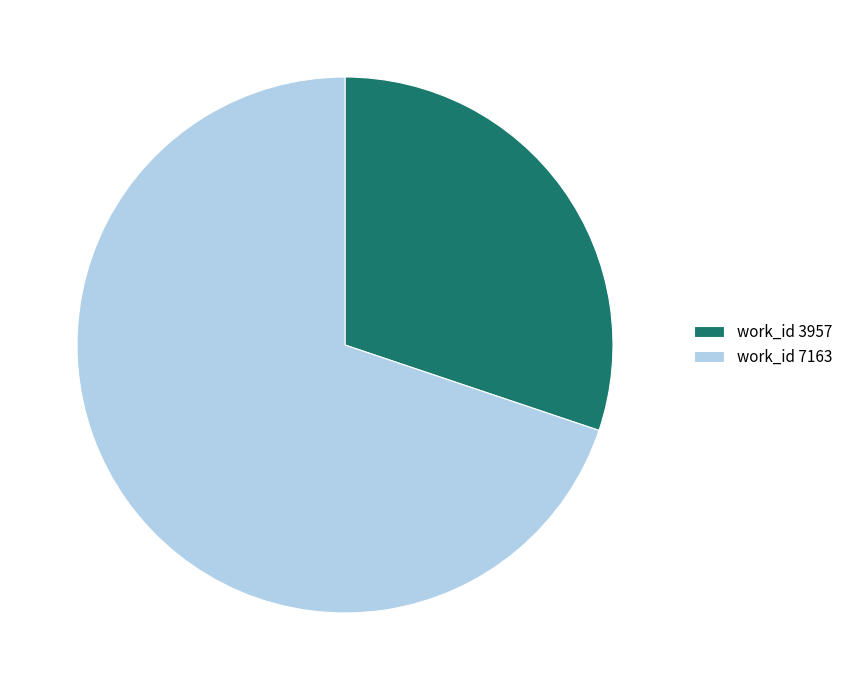

Which has a higher value, work_id 7163 or work_id 3957?

work_id 7163